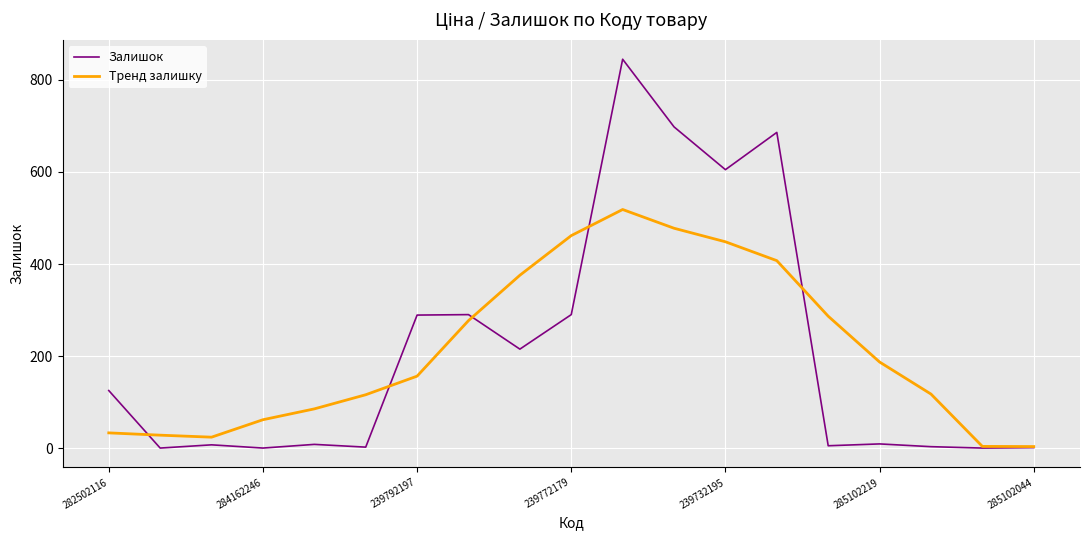

Which series has the widest spread of values?

Залишок